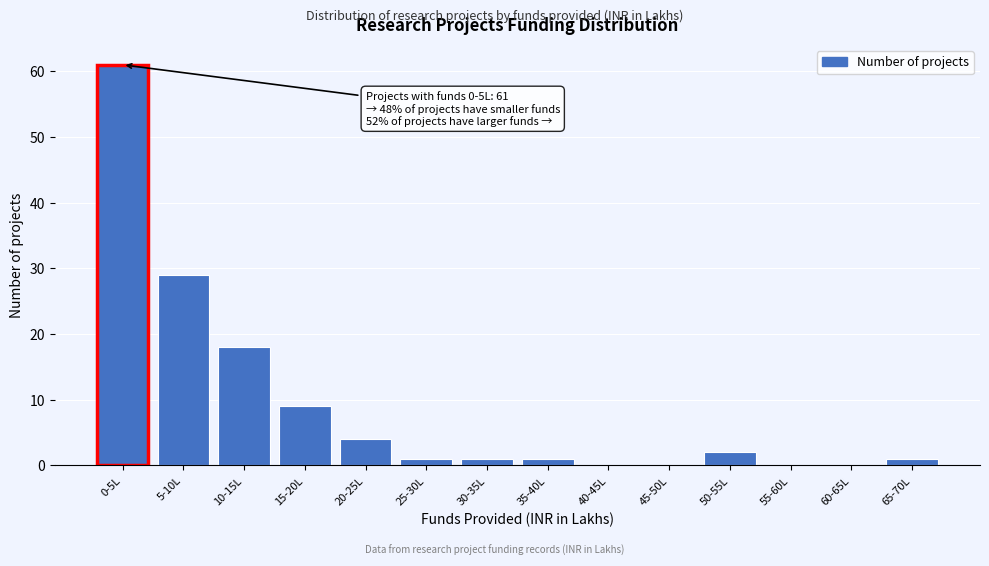

Reading left to right, what are all the values shown in this chart?

0-5L=61	5-10L=29	10-15L=18	15-20L=9	20-25L=4	25-30L=1	30-35L=1	35-40L=1	40-45L=0	45-50L=0	50-55L=2	55-60L=0	60-65L=0	65-70L=1